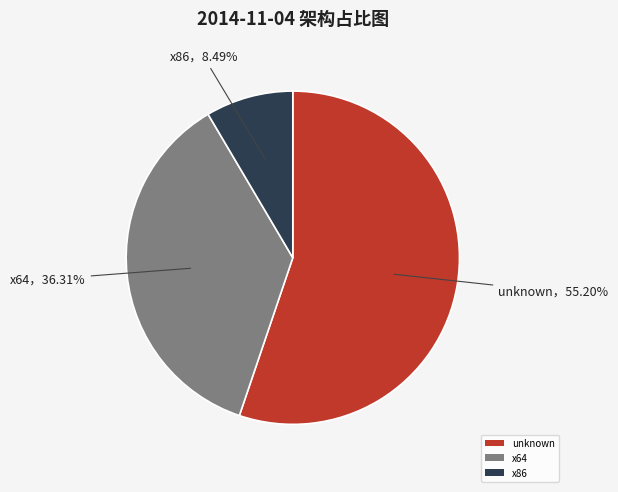

To the nearest percent, what is the difference between the x86 and x64 slice percentages?

28%